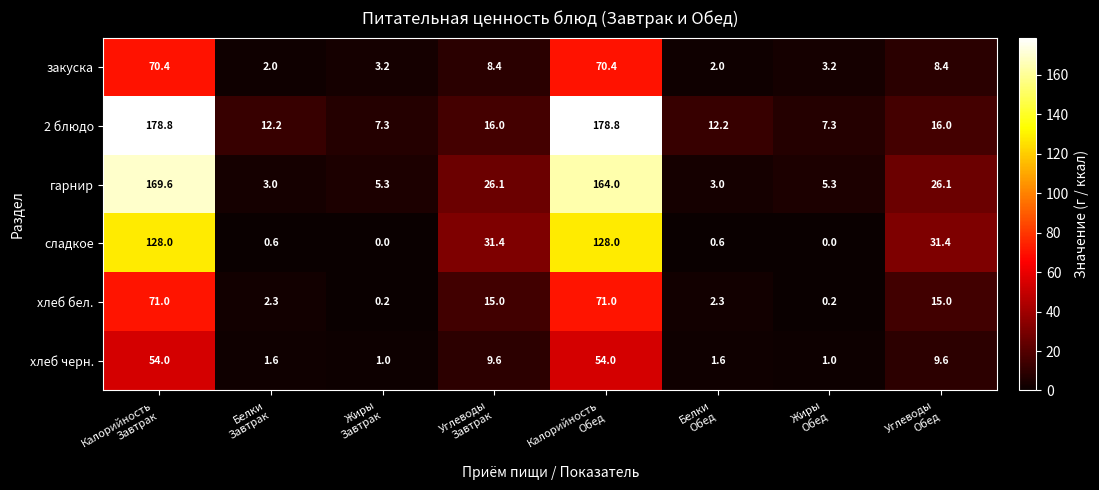

What is the lowest value of the закуска series?

2.0